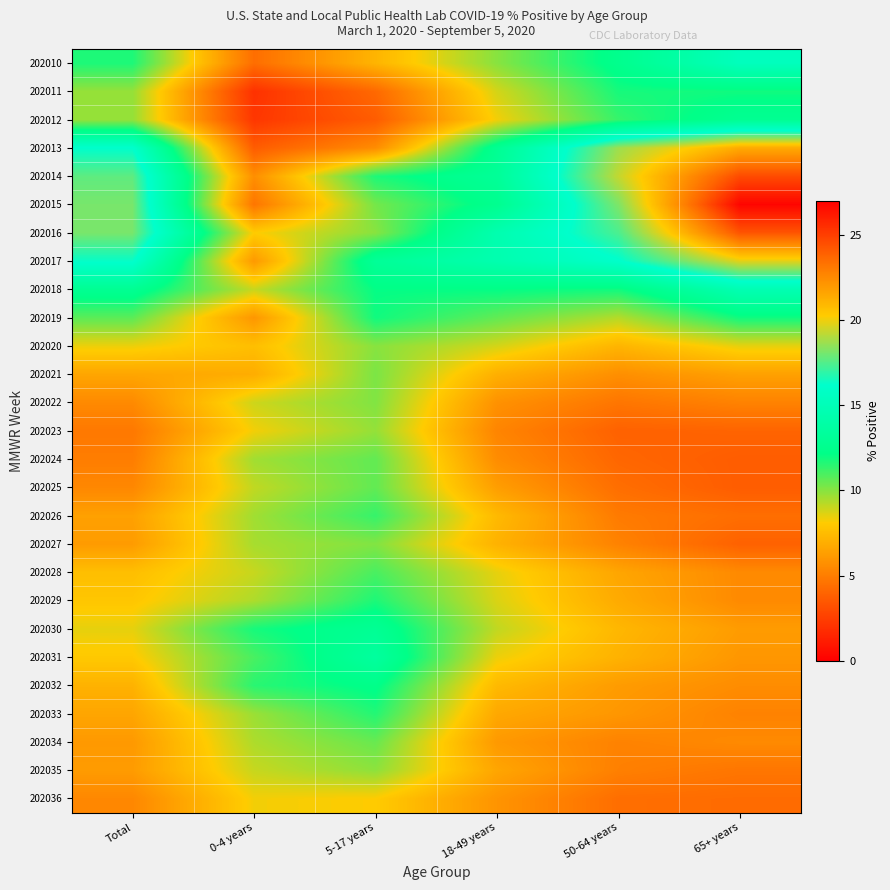

What is the difference between the highest and lowest values at Total?

13.3